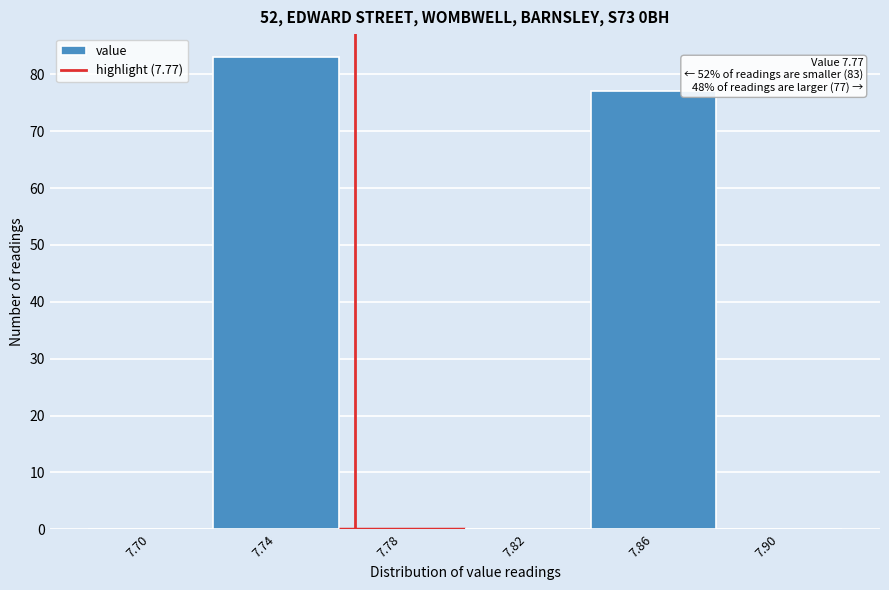

Reading right to left, what are all the values shown in this chart?

7.90=0	7.86=77	7.82=0	7.78=0	7.74=83	7.70=0